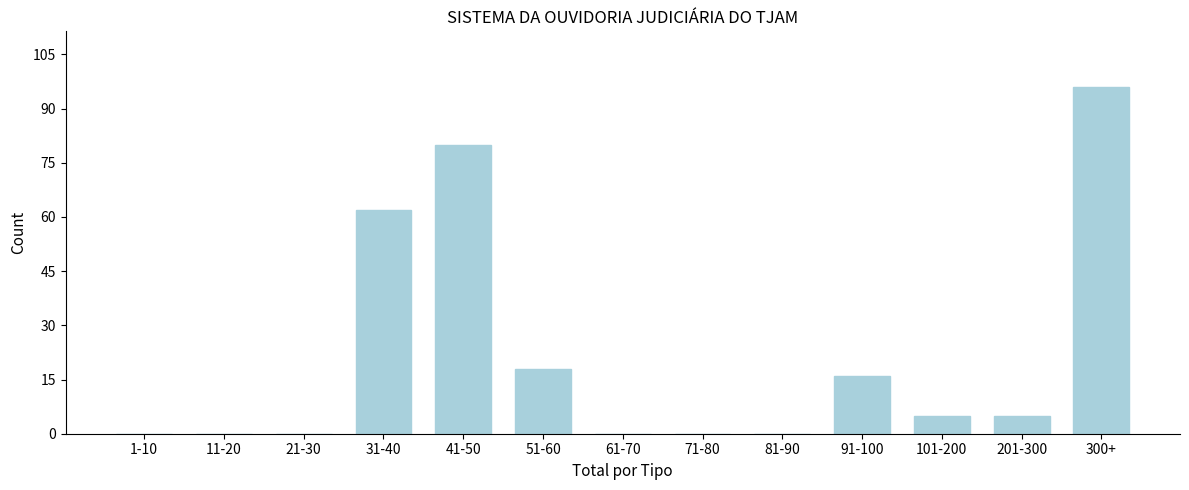

Reading right to left, what are all the values shown in this chart?

300+=96	201-300=5	101-200=5	91-100=16	81-90=0	71-80=0	61-70=0	51-60=18	41-50=80	31-40=62	21-30=0	11-20=0	1-10=0